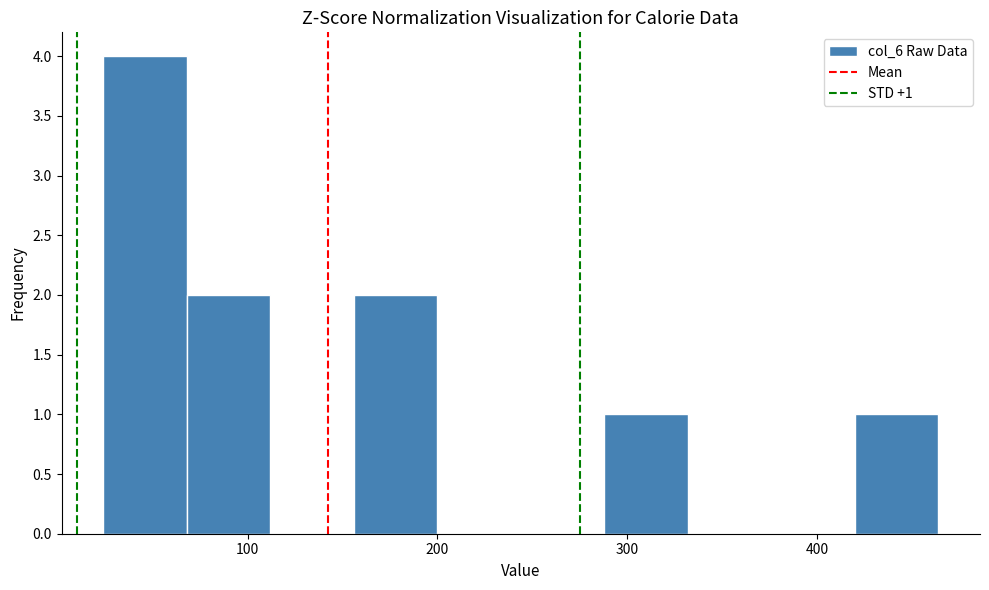

Which range on the x-axis has the tallest bar?

20 to 70